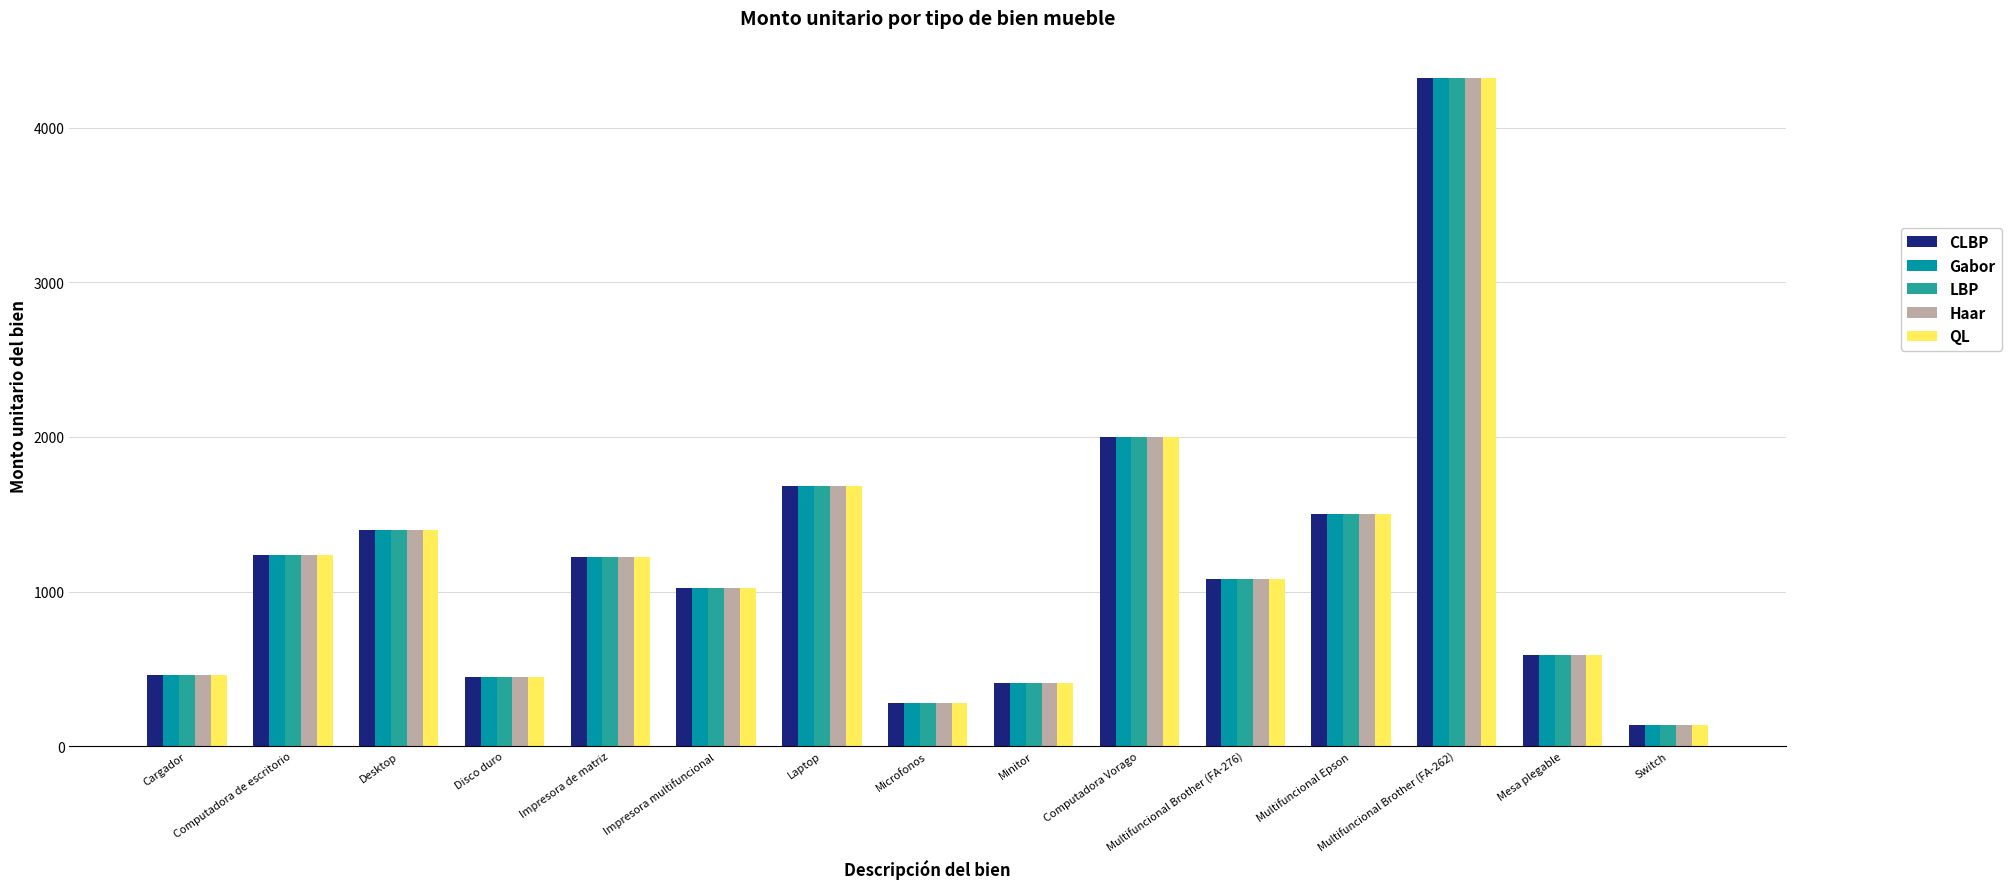

What are all the series names shown in the legend?

CLBP, Gabor, LBP, Haar, QL